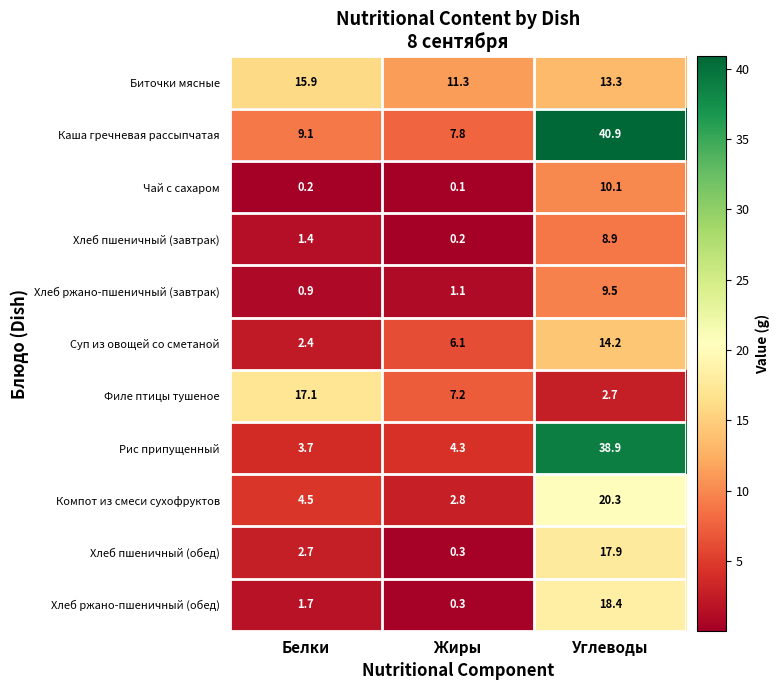

What is the maximum value shown in the chart?

40.9